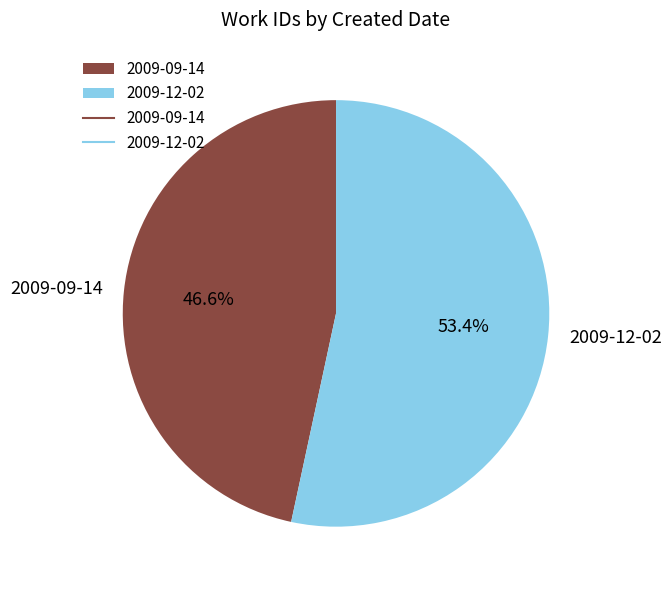

How many segments does this pie chart have?

2